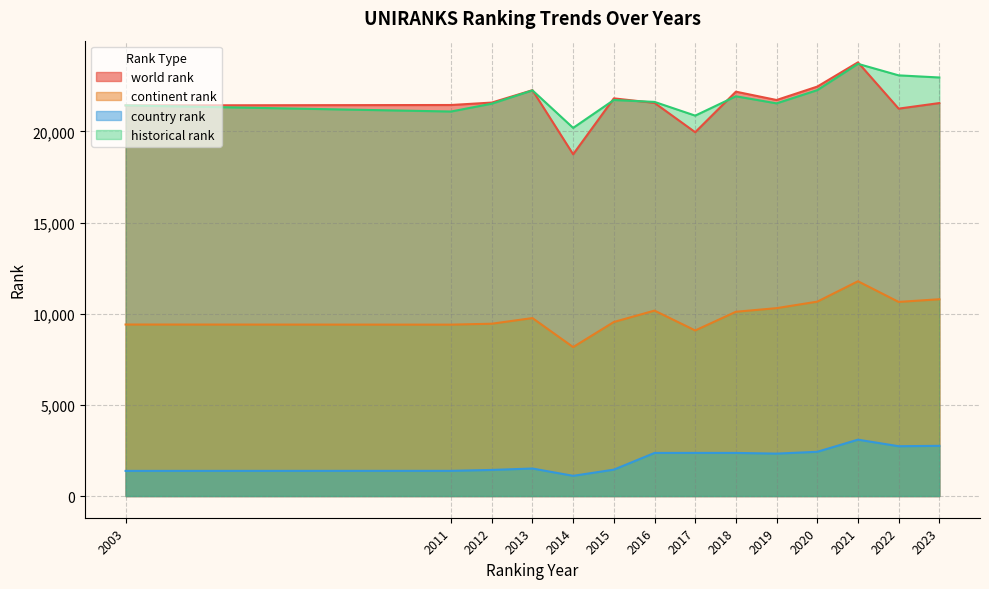

At how many categories does at least one series exceed 11058?

14